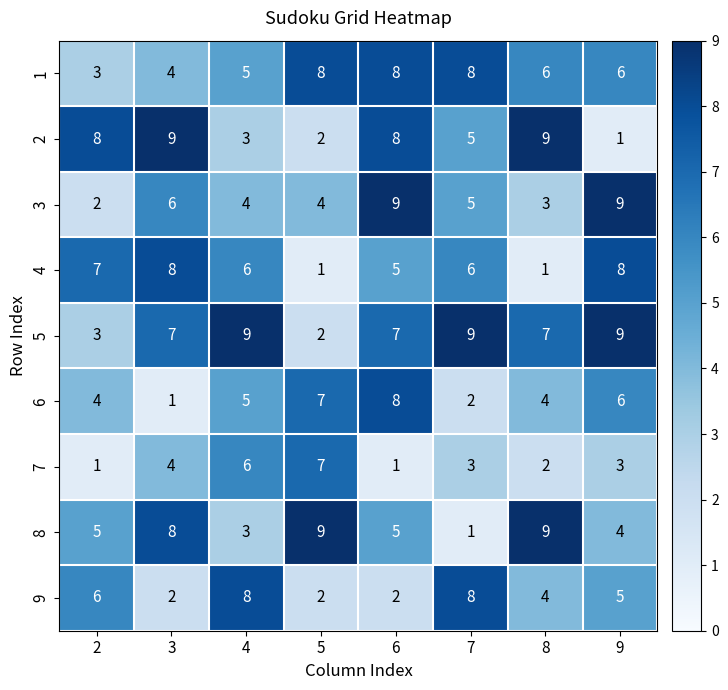

What is the difference between the maximum and second lowest values in the 2 series?

7